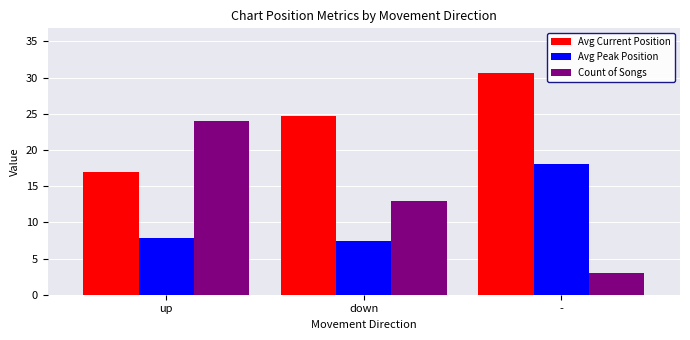

What is the average value of the Avg Current Position series?

24.1